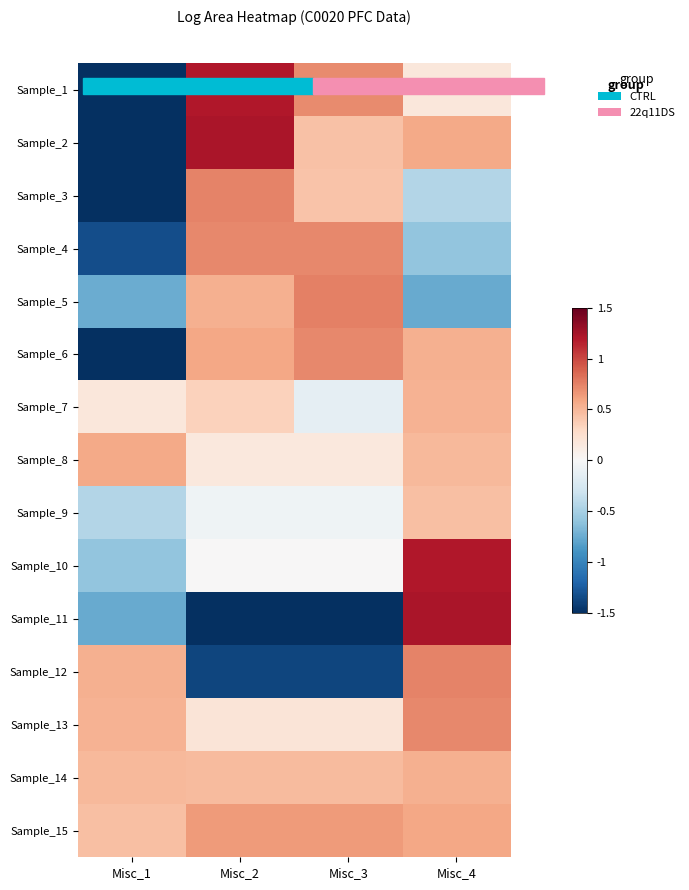

How many categories are shown in the chart?

4